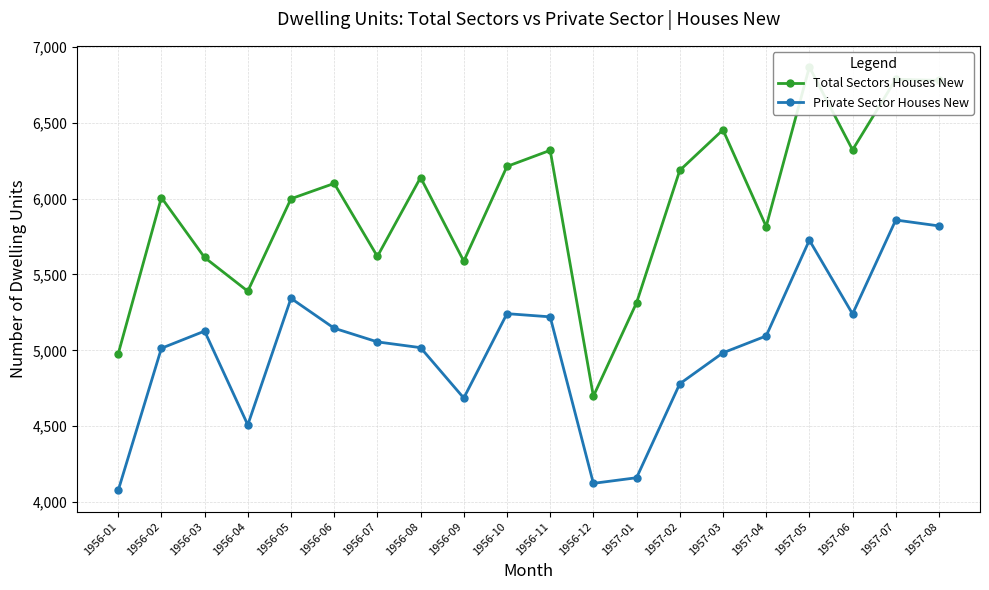

Reading left to right, extract all data points from this chart.

Total Sectors Houses New: 1956-01=4977	1956-02=6007	1956-03=5612	1956-04=5390	1956-05=5999	1956-06=6100	1956-07=5619	1956-08=6139	1956-09=5588	1956-10=6212	1956-11=6318	1956-12=4698	1957-01=5314	1957-02=6186	1957-03=6453	1957-04=5816	1957-05=6867	1957-06=6321	1957-07=6786	1957-08=6779
Private Sector Houses New: 1956-01=4077	1956-02=5014	1956-03=5127	1956-04=4509	1956-05=5343	1956-06=5146	1956-07=5056	1956-08=5018	1956-09=4686	1956-10=5242	1956-11=5221	1956-12=4124	1957-01=4161	1957-02=4780	1957-03=4984	1957-04=5095	1957-05=5726	1957-06=5240	1957-07=5859	1957-08=5820